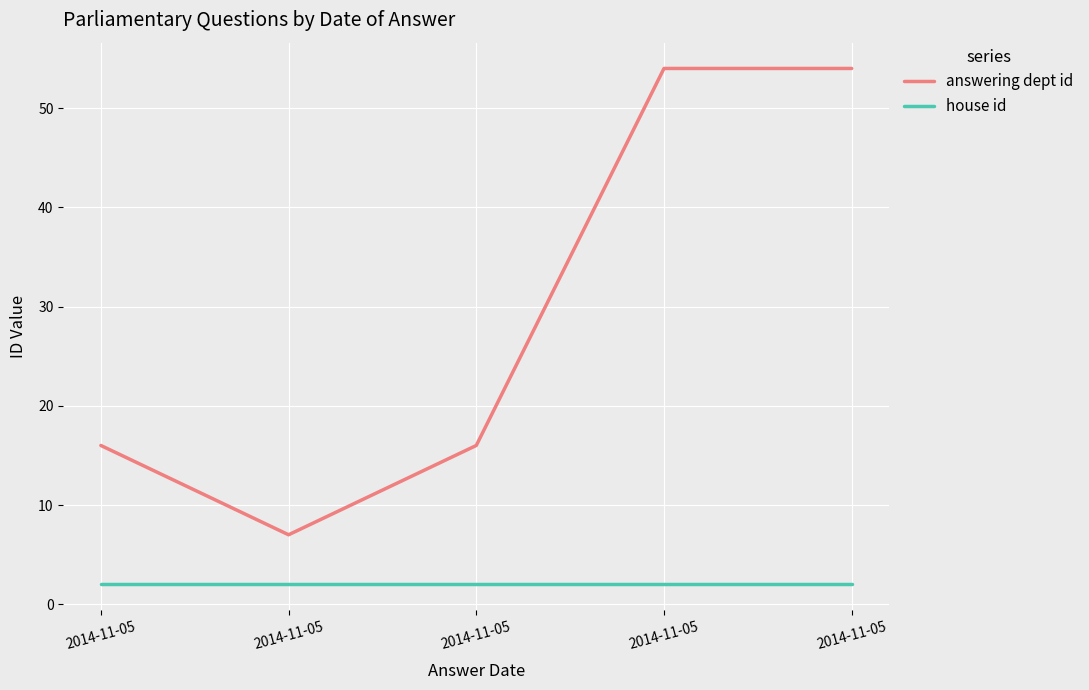

What is the difference between the maximum and minimum values in the answering dept id series?

47